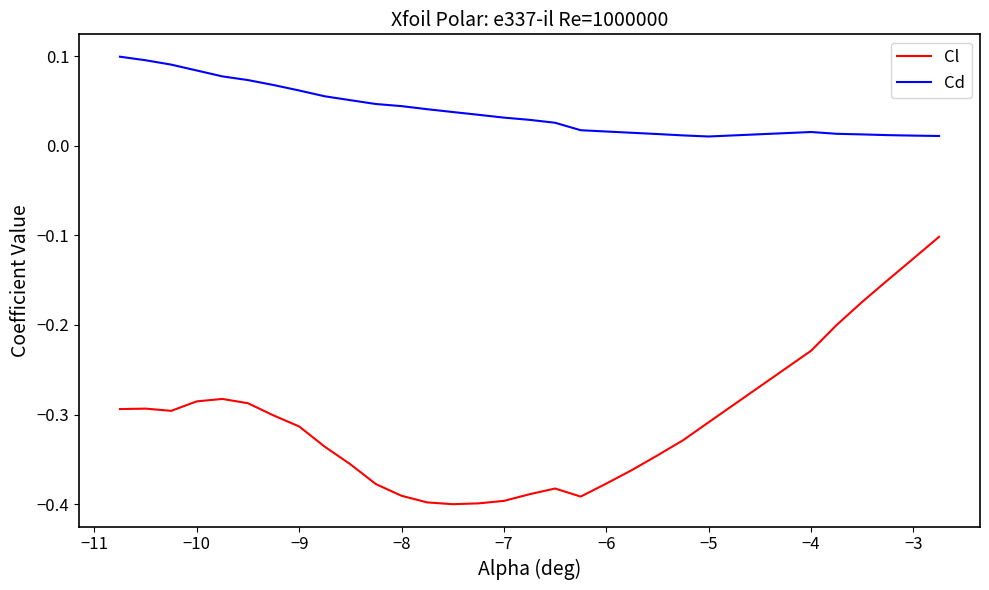

Which series has the largest total across all categories?

Cd